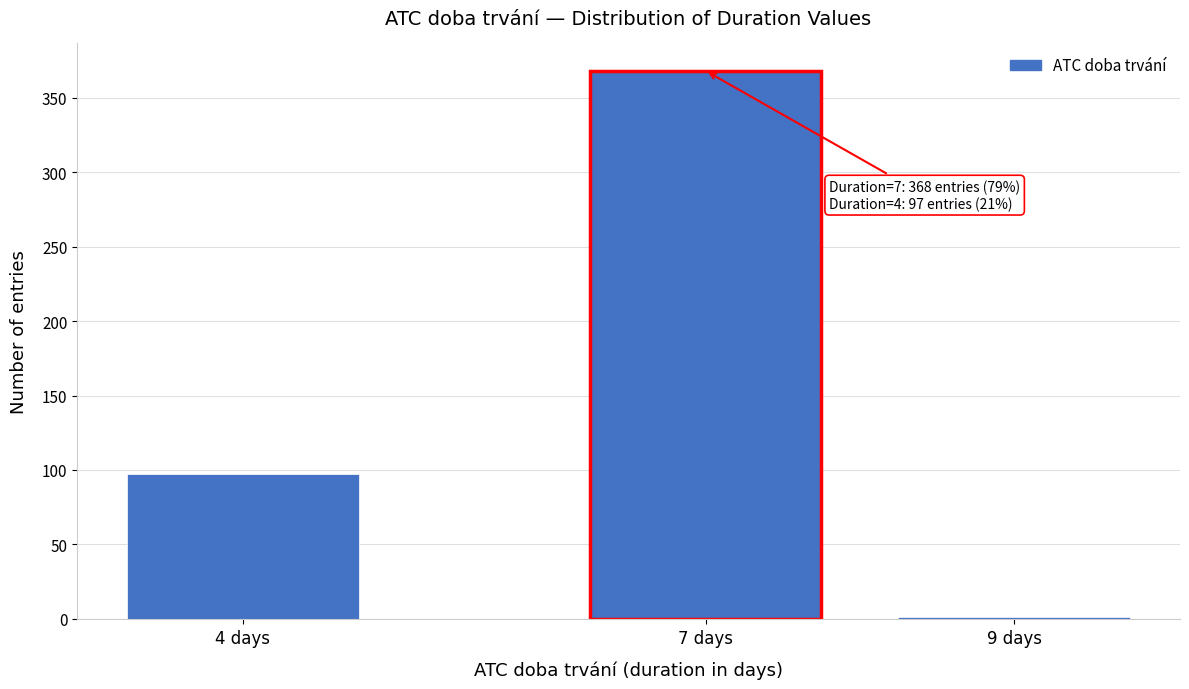

Reading left to right, what are all the values shown in this chart?

4 days=97	7 days=368	9 days=1